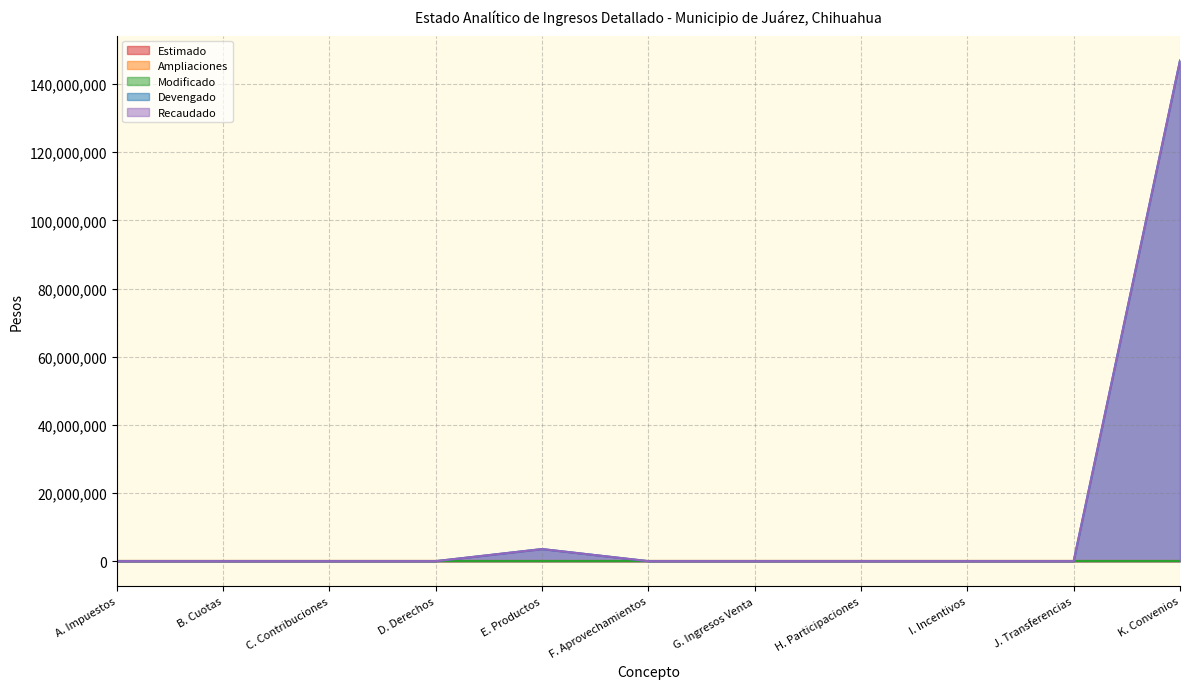

Does the chart have visible grid lines?

Yes